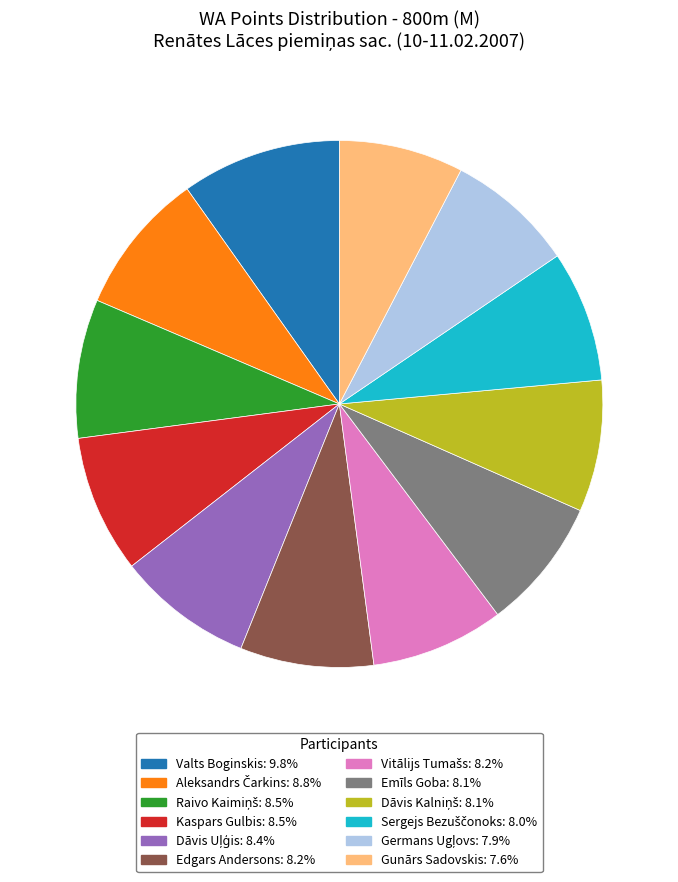

Combined, do Kaspars Gulbis: 8.5% and Valts Boginskis: 9.8% account for over 50%?

No